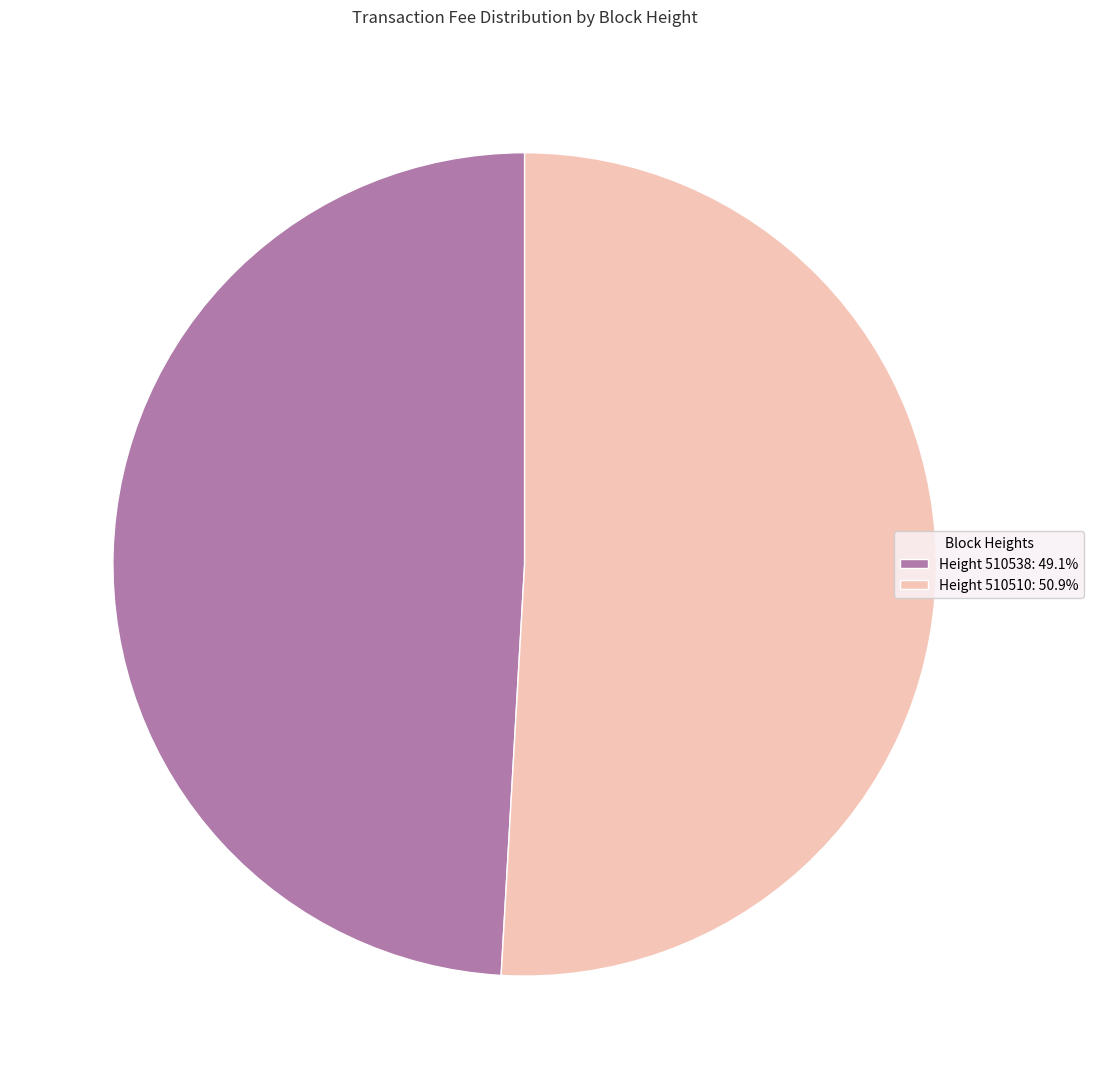

Is there a majority slice in this chart?

Yes